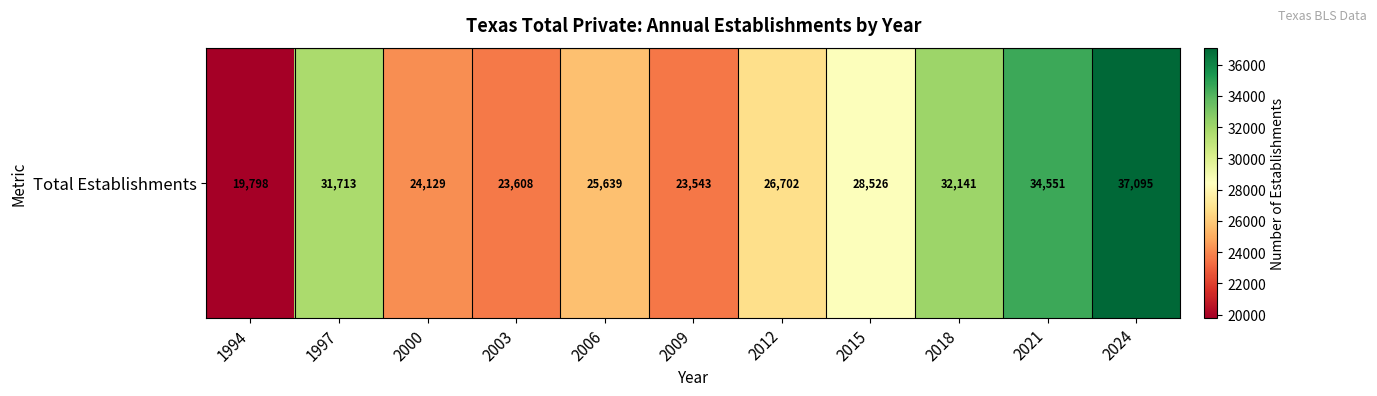

What is the ratio of the value at 2021 to the value at 2009?

1.5